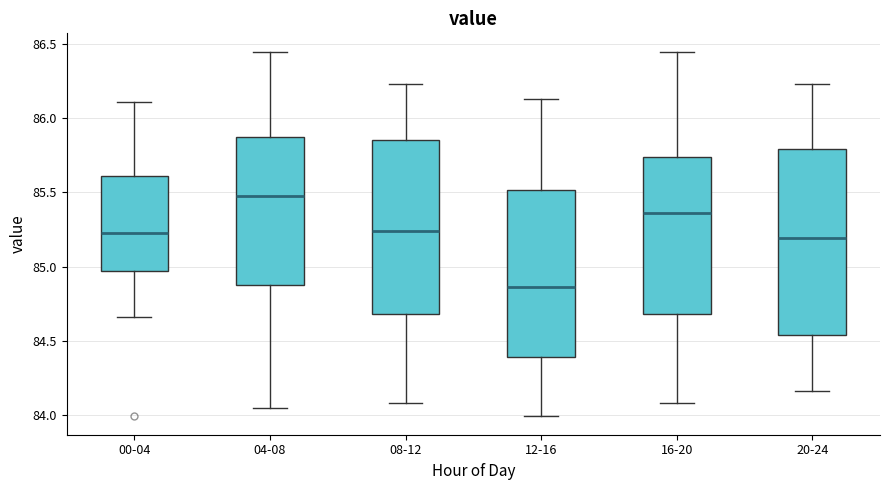

Reading left to right, transcribe this box plot: for each box, give where its median line is, the range the box spans, and where its two whiskers end, as read against the y-axis. The values are not printed on the chart, so give them approximately, as read against the axis.

00-04: median 85.25, box 84.95 to 85.60, whiskers 84.65 to 86.10
04-08: median 85.50, box 84.90 to 85.90, whiskers 84.05 to 86.45
08-12: median 85.25, box 84.70 to 85.85, whiskers 84.10 to 86.25
12-16: median 84.85, box 84.40 to 85.50, whiskers 84.00 to 86.15
16-20: median 85.35, box 84.70 to 85.75, whiskers 84.10 to 86.45
20-24: median 85.20, box 84.55 to 85.80, whiskers 84.15 to 86.25